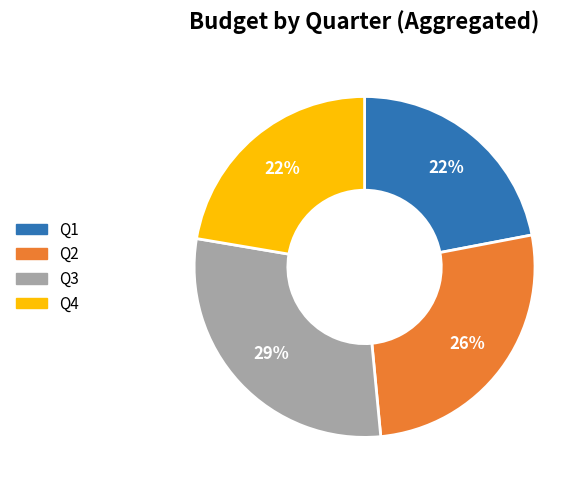

Does any single category account for the majority?

No